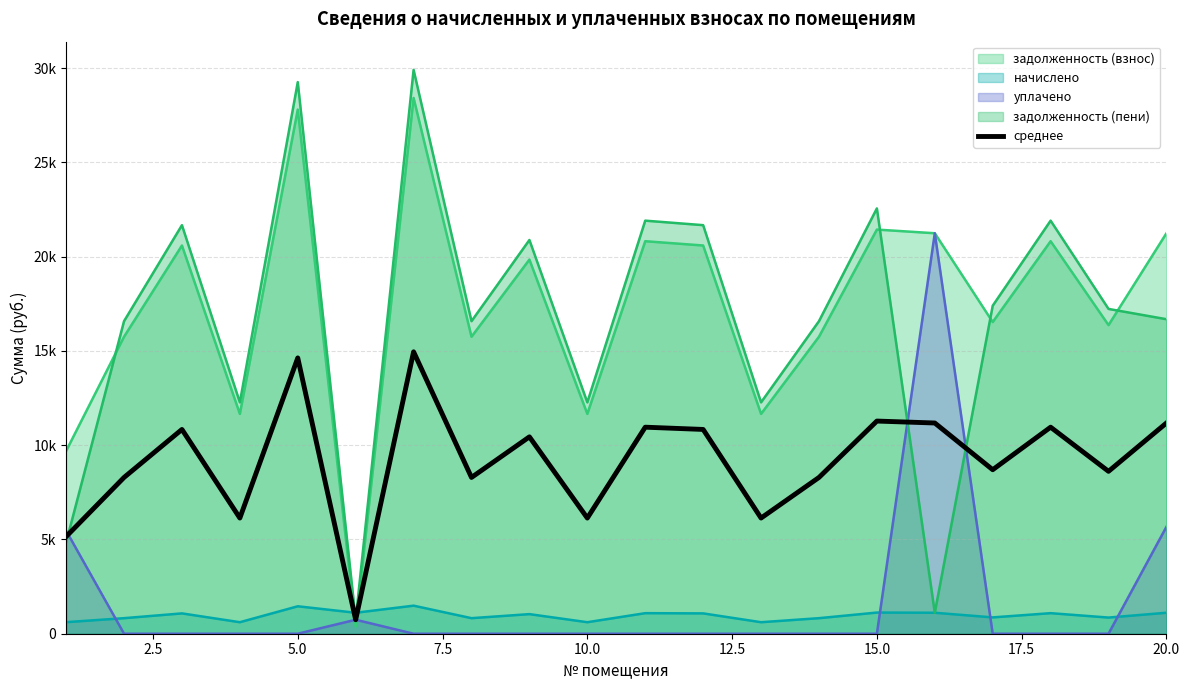

How many data points does each series have?

20